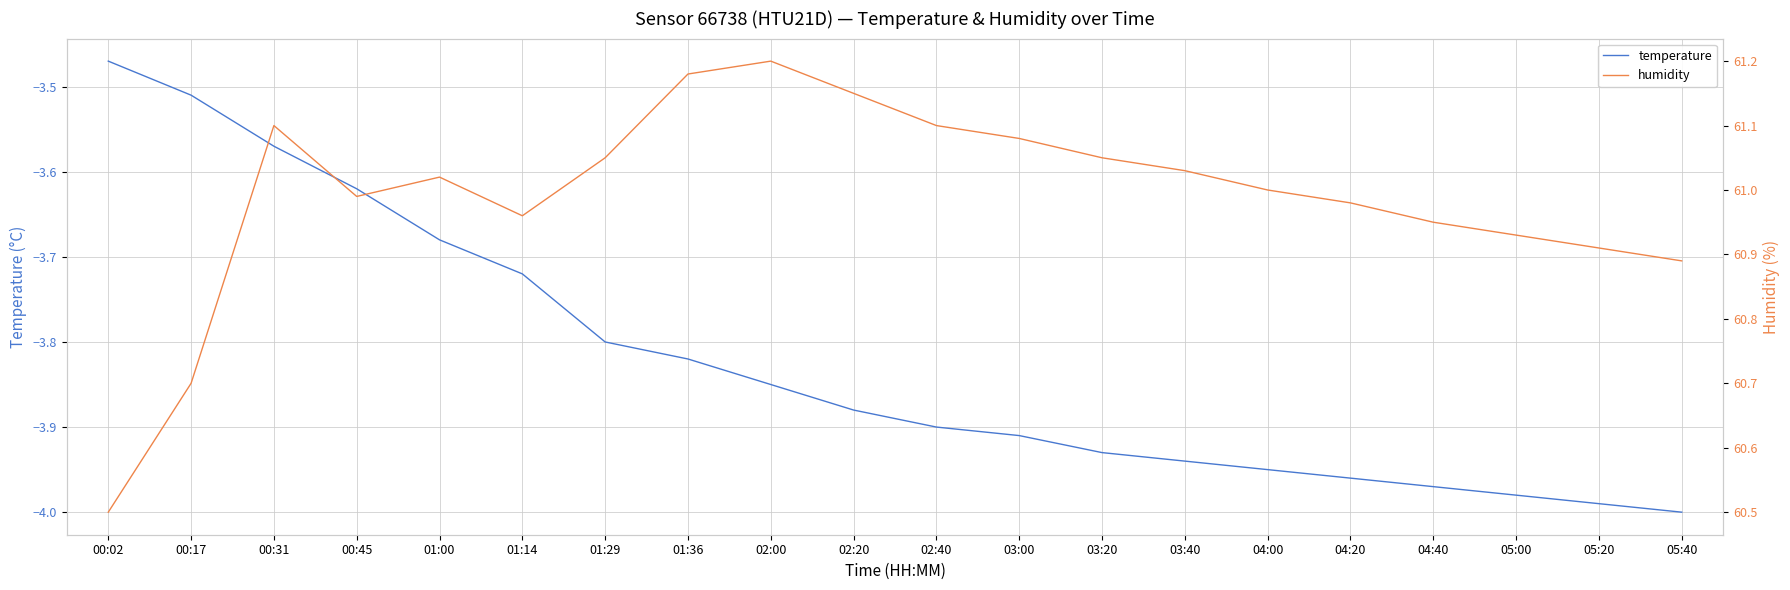

List the labels in order of humidity value, largest first.

02:00, 01:36, 02:20, 00:31, 02:40, 03:00, 01:29, 03:20, 03:40, 01:00, 04:00, 00:45, 04:20, 01:14, 04:40, 05:00, 05:20, 05:40, 00:17, 00:02